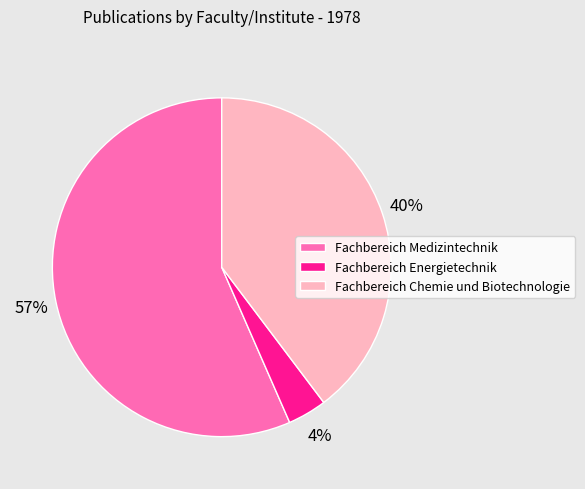

How many segments does this pie chart have?

3